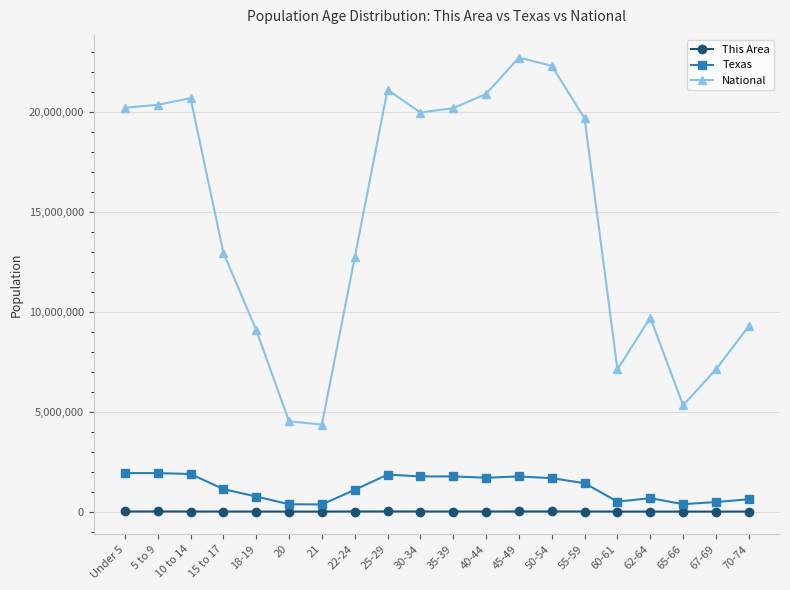

What is the average value of the Texas series?

1200797